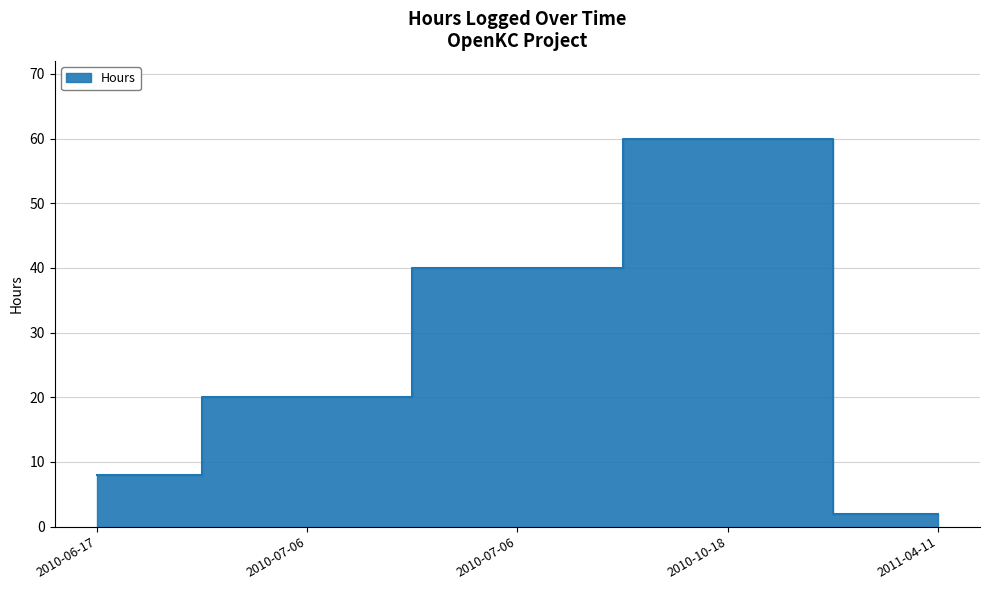

Reading left to right, extract all data points from this chart.

8	20	40	60	2